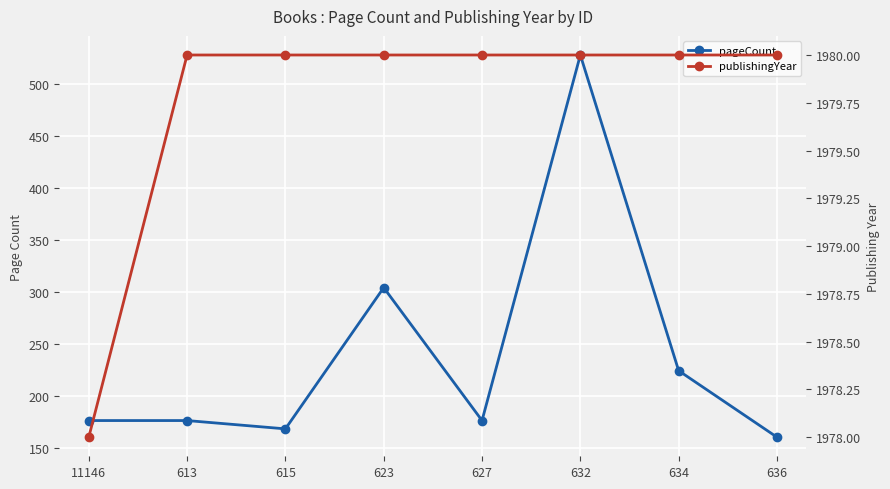

What is the minimum value shown in the chart?

160